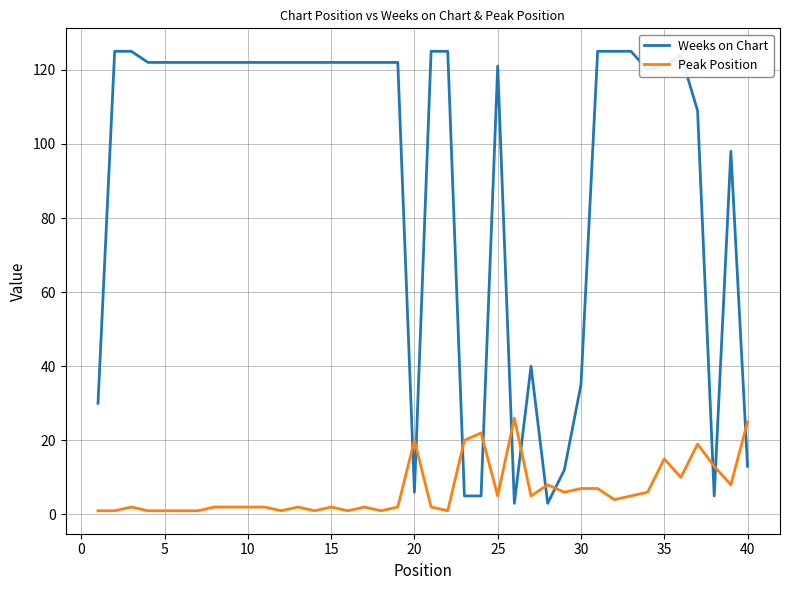

How many lines are shown in the chart?

2